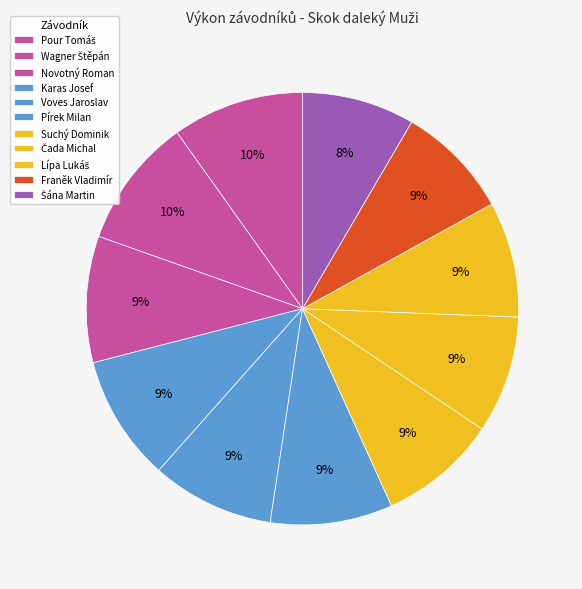

To the nearest percent, what portion does Wagner Štěpán represent?

10%